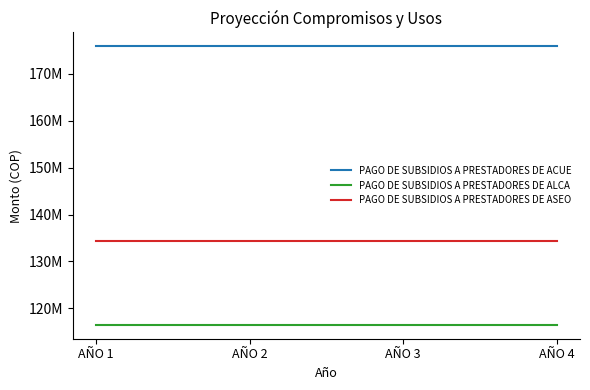

What is the spread (max minus min) of values at AÑO 4?

59340000